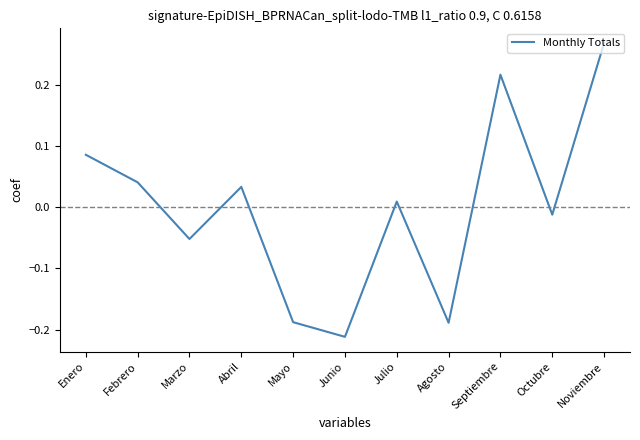

Which label corresponds to the largest value in the chart?

Noviembre